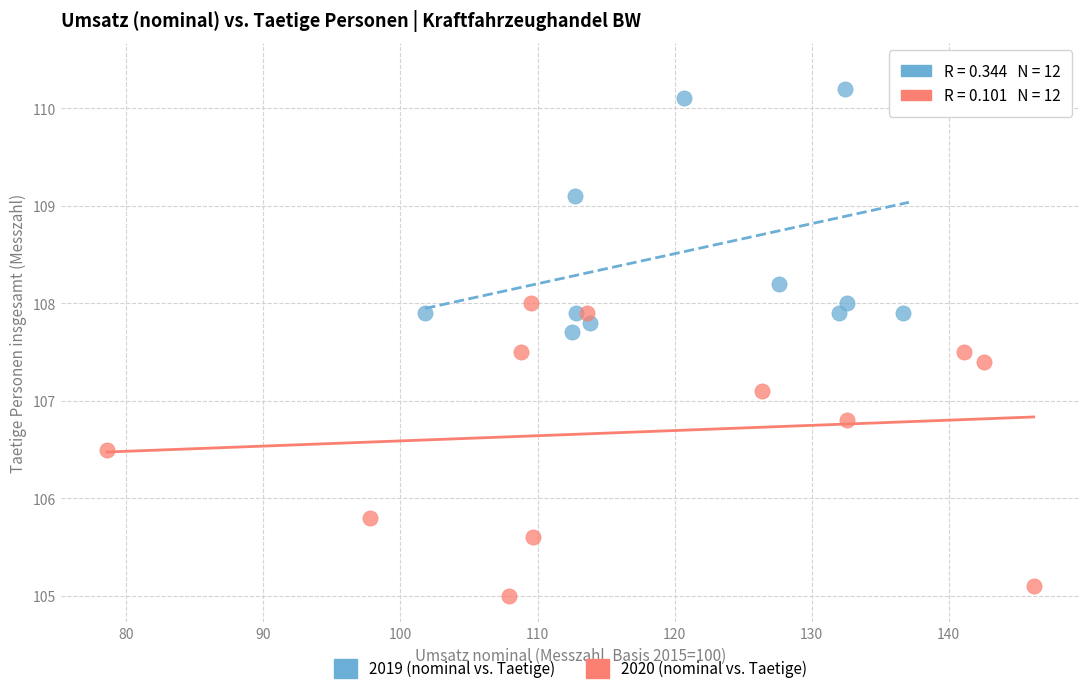

Which series has the widest spread of Y values?

2020 (nominal vs. Taetige)